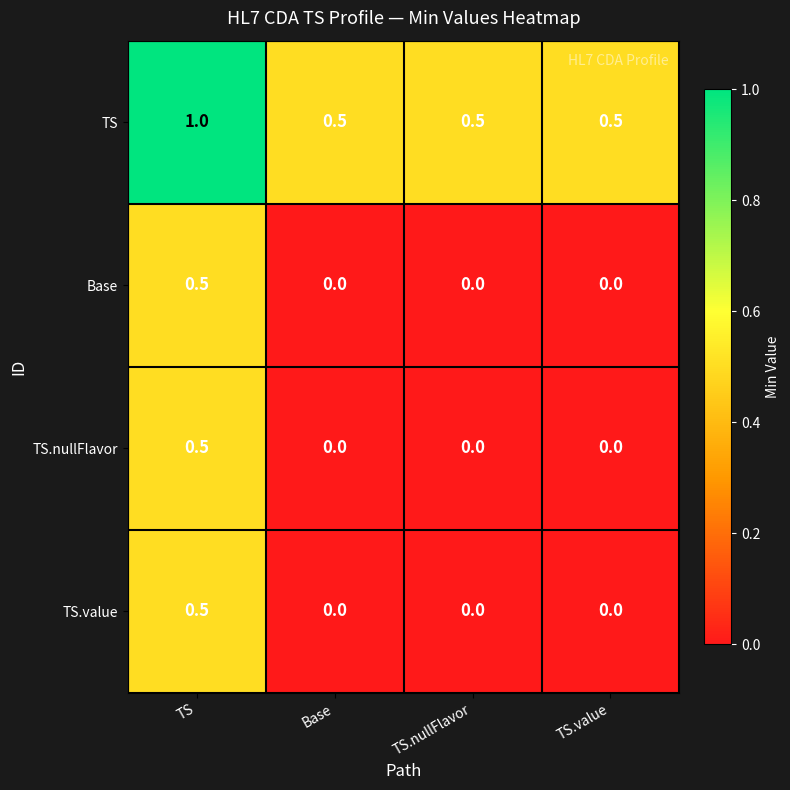

What is the spread (max minus min) of values at TS?

0.5